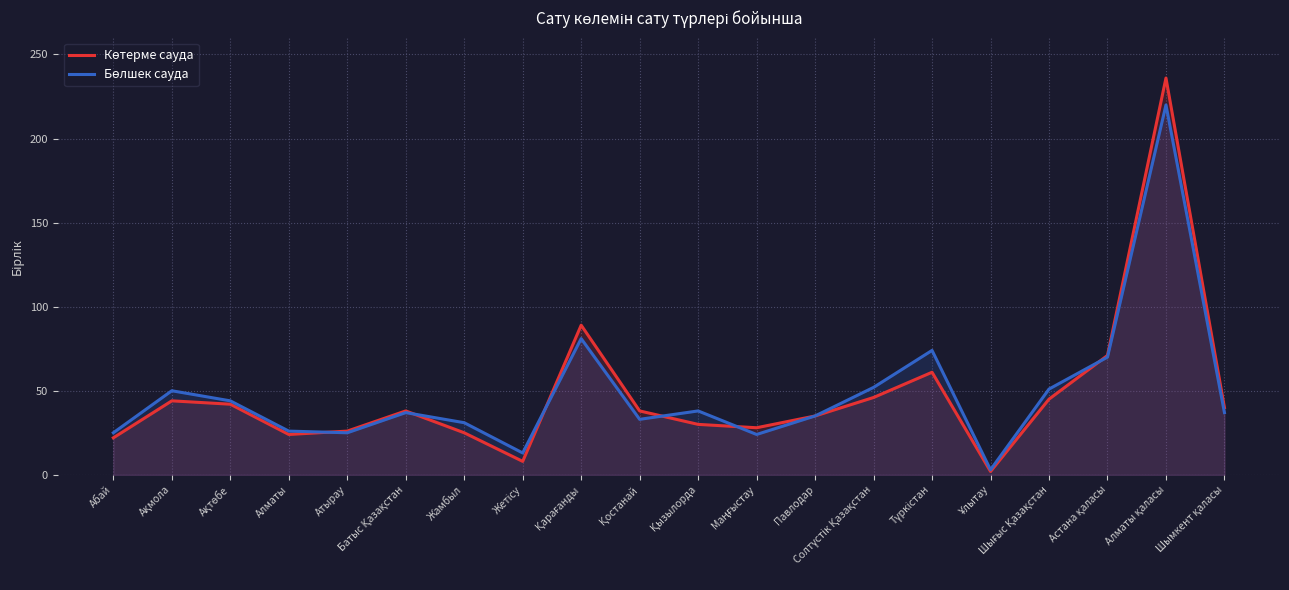

What is the label of the 19th point from the right?

Ақмола